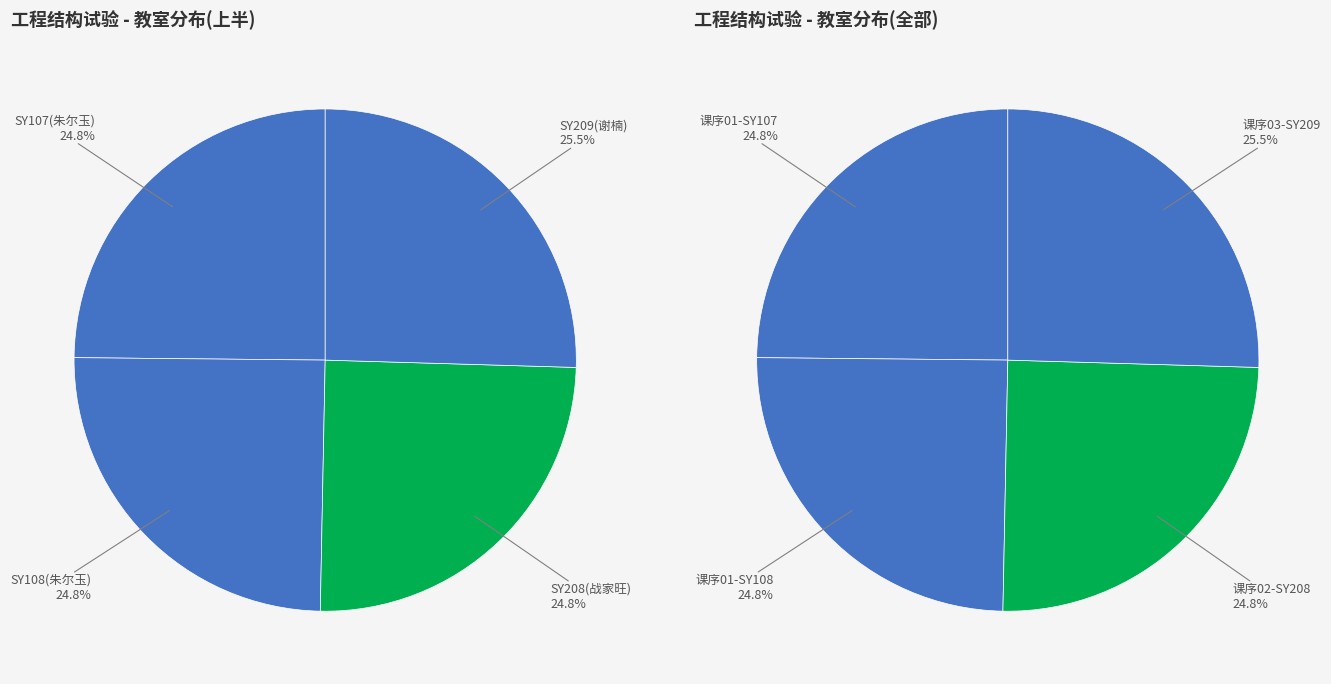

Does 朱尔玉(SY107) represent more than half of the total?

No